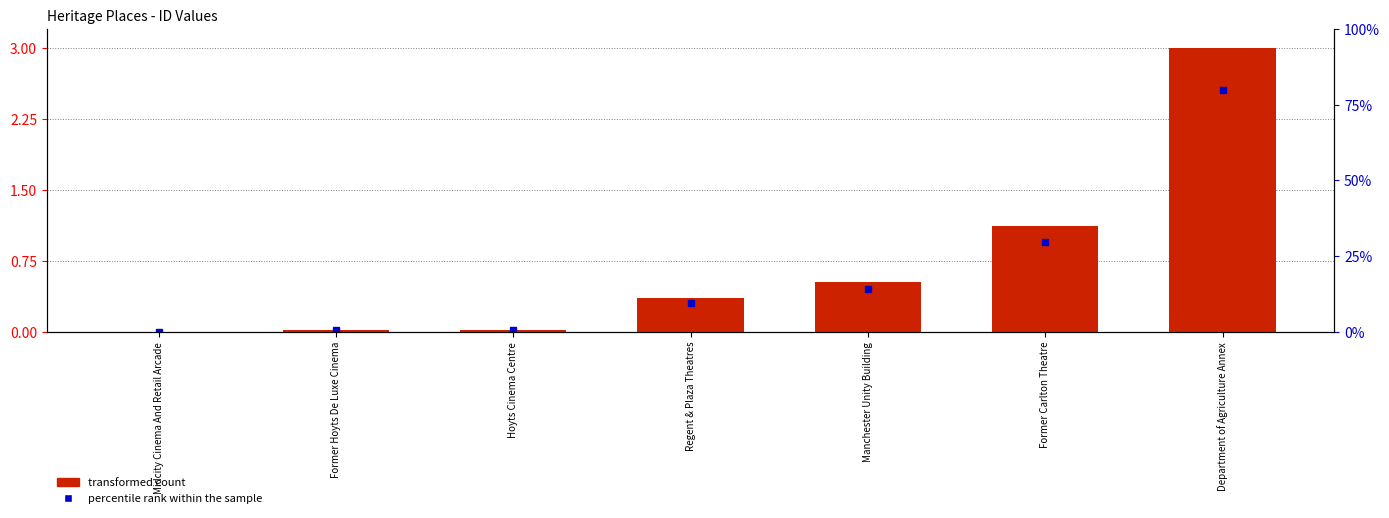

Rank the categories by value from highest to lowest.

Department of Agriculture Annex, Former Carlton Theatre, Manchester Unity Building, Regent & Plaza Theatres, Hoyts Cinema Centre, Former Hoyts De Luxe Cinema, Midcity Cinema And Retail Arcade